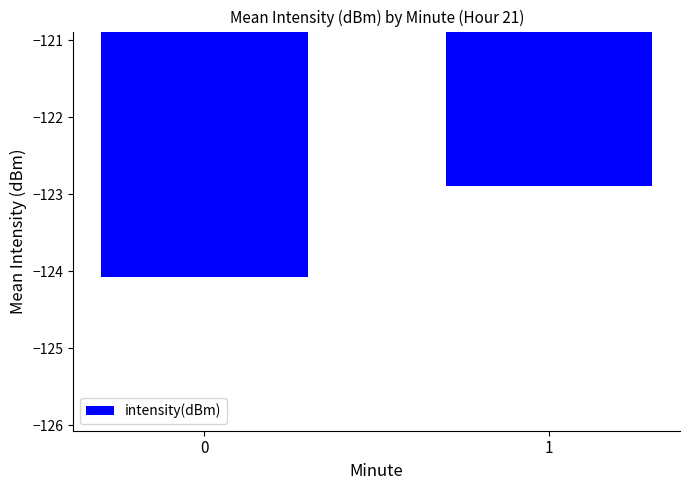

What is the difference between the values at 0 and 1?

1.2